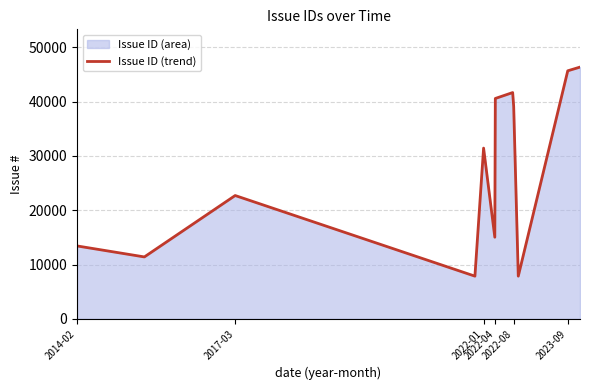

How many lines are shown in the chart?

1